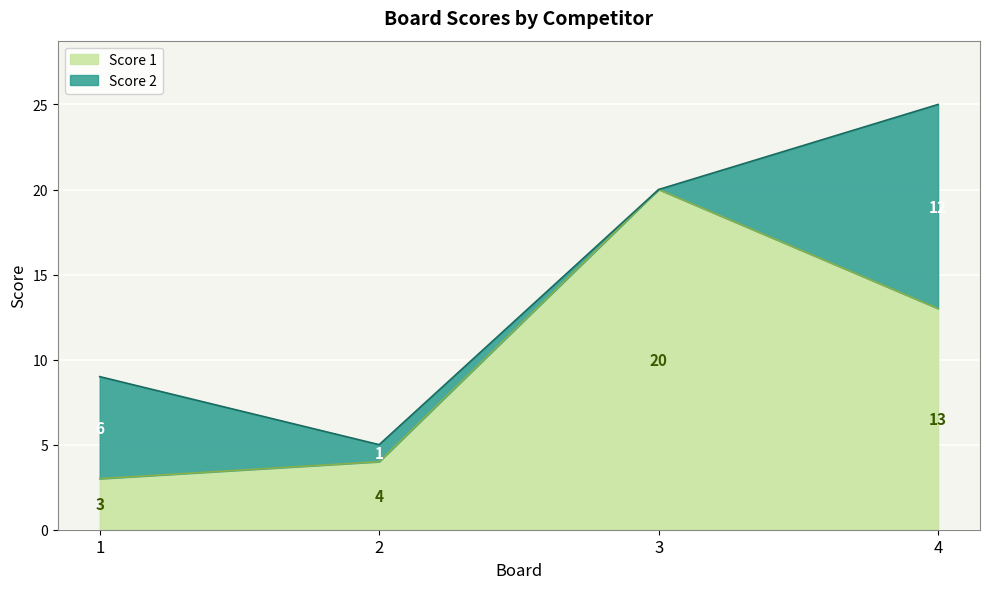

What is the difference between the maximum and minimum values?

17